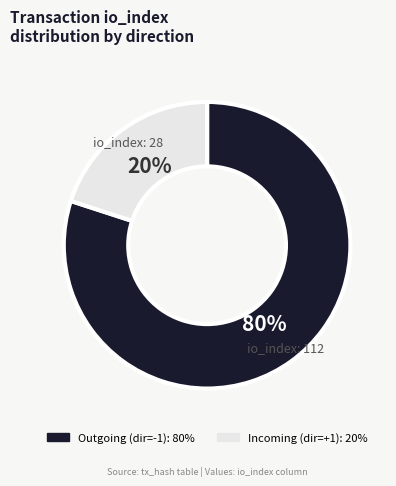

Count the number of slices in the pie.

2